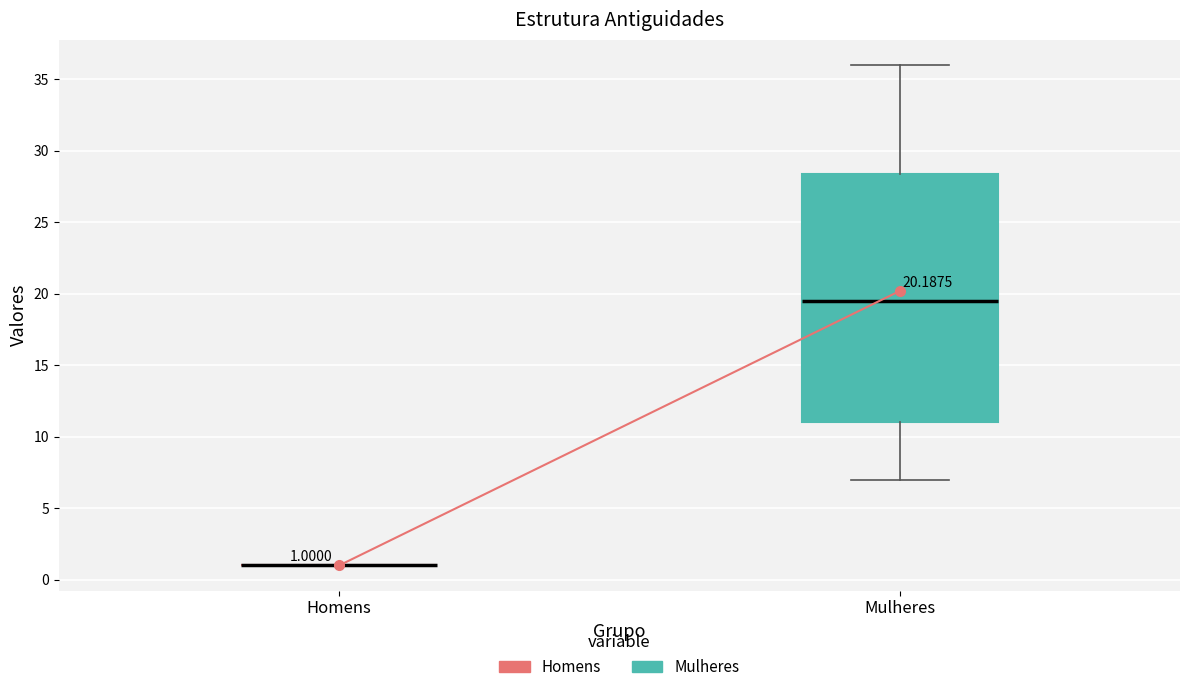

Comparing the boxes themselves (not the whiskers), which one is the tallest?

Mulheres